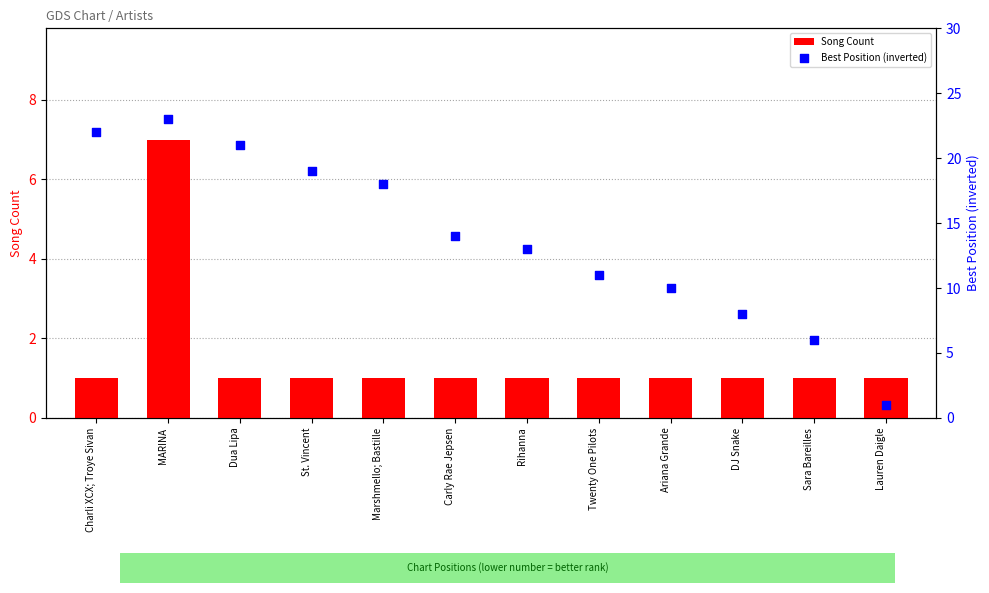

At how many categories does at least one series exceed 19?

3